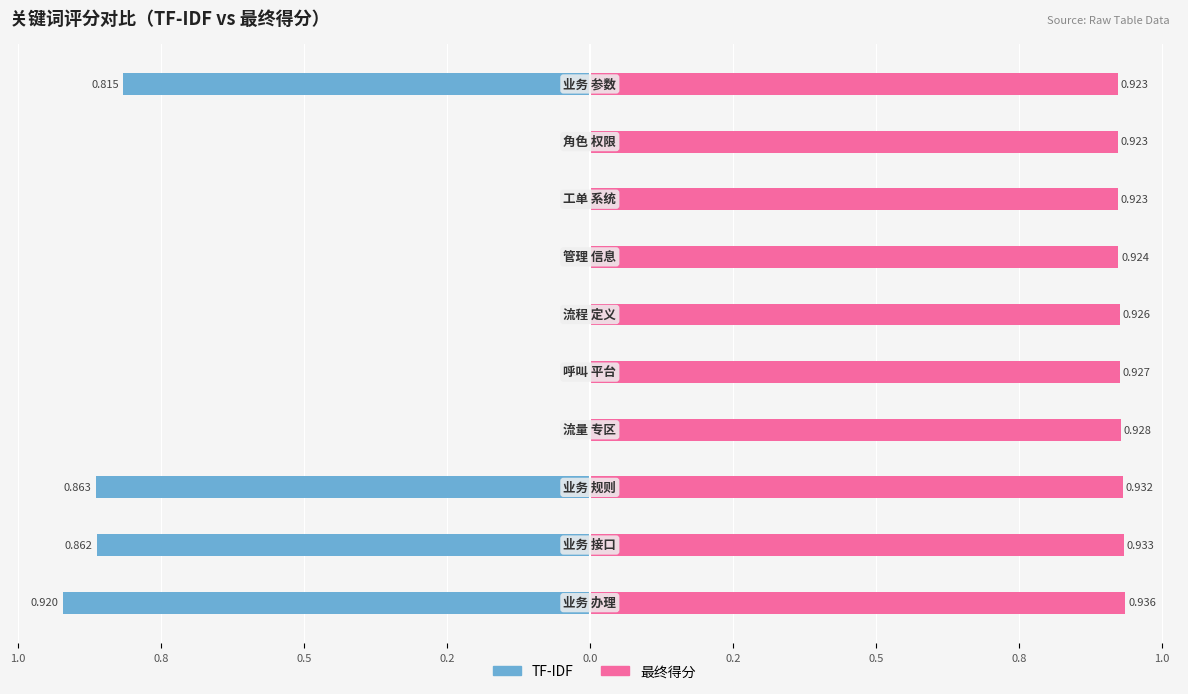

What is the maximum value shown in the chart?

0.9